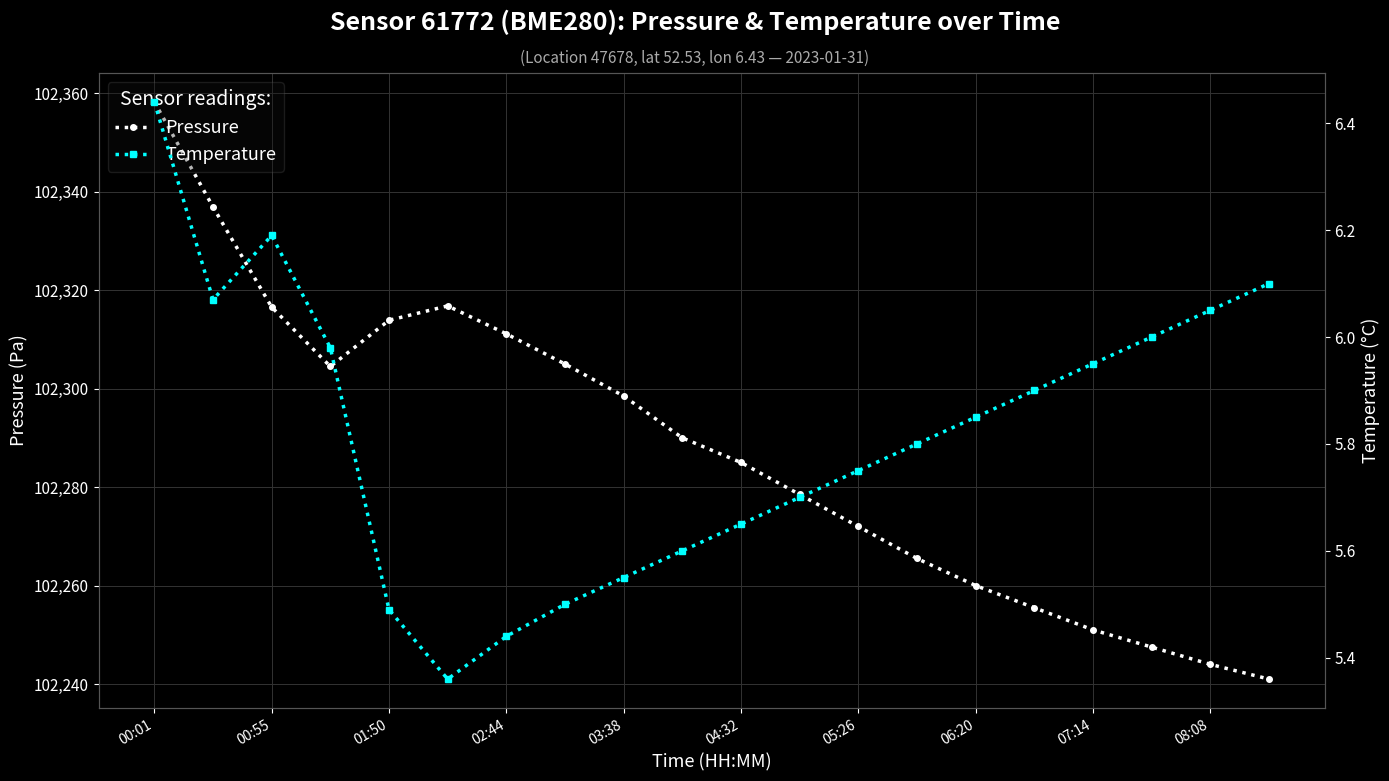

True or false: pressure and temperature cross at least once.

False